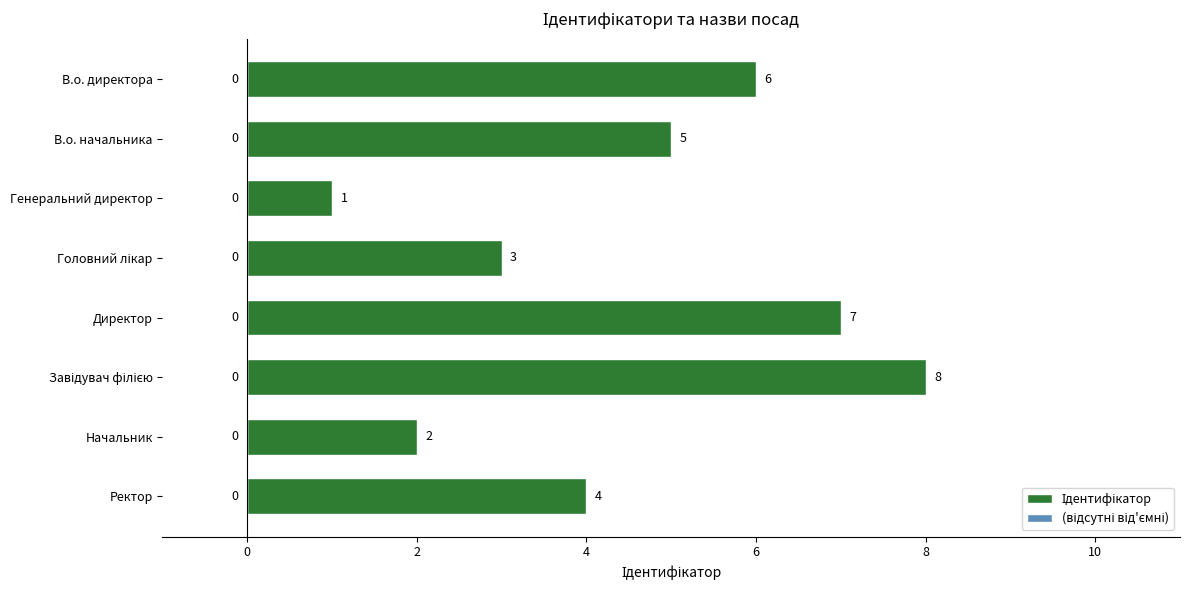

What is the difference between the maximum and minimum values?

7